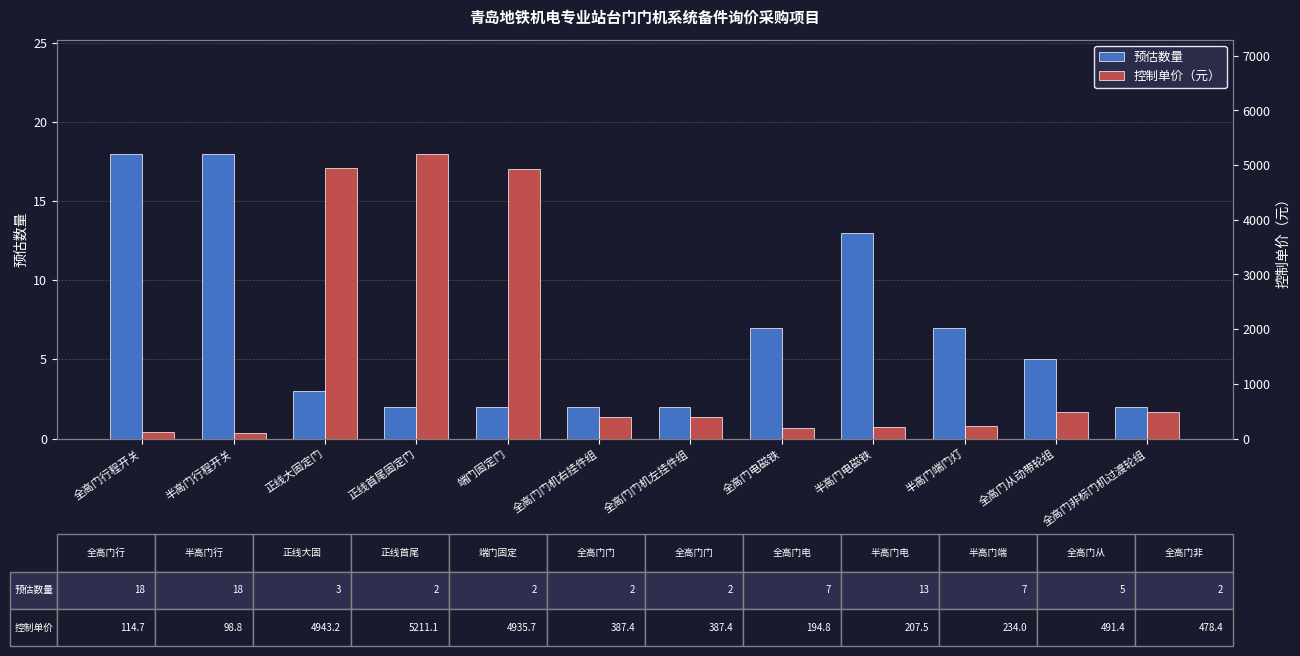

Rank the categories by 控制单价（元） value from lowest to highest.

半高门行程开关, 全高门行程开关, 全高门电磁铁, 半高门电磁铁, 半高门端门灯, 全高门门机右挂件组, 全高门门机左挂件组, 全高门非标门机过渡轮组, 全高门从动带轮组, 端门固定门, 正线大固定门, 正线首尾固定门